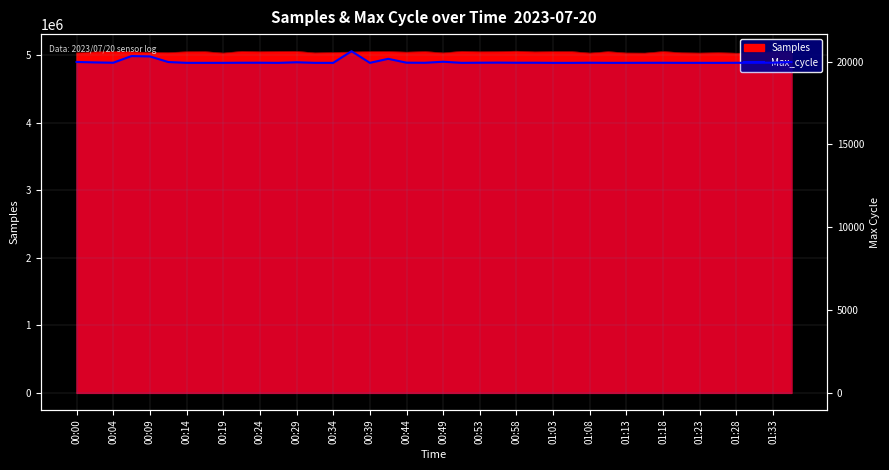

Read the value at 00:00, to the nearest 100.

20000